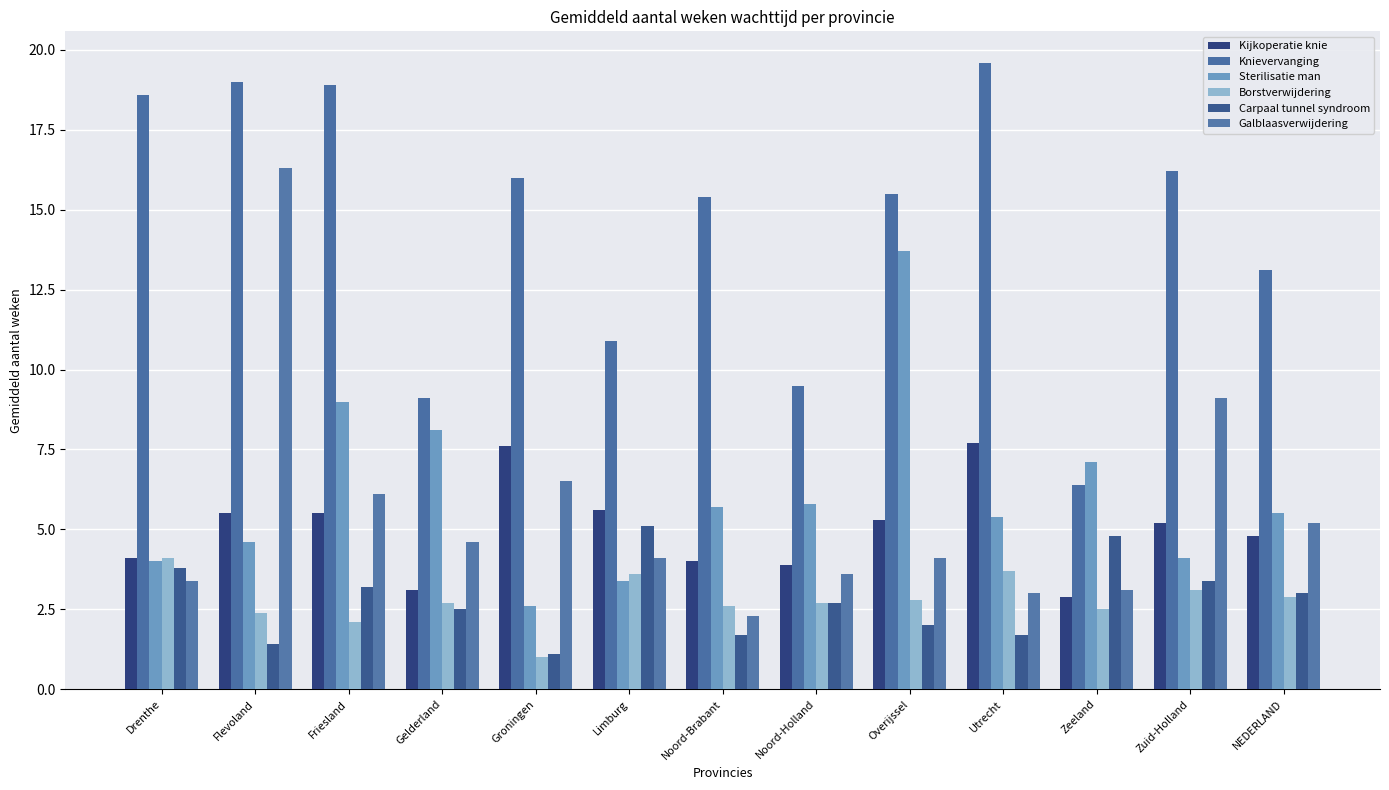

Is it true that Sterilisatie man equals 4.1 at Zuid-Holland?

True